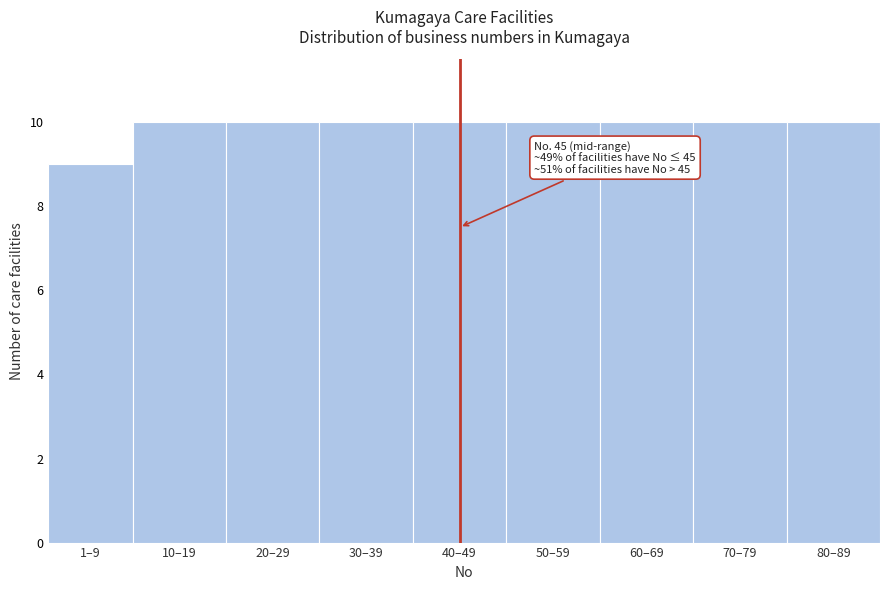

Reading left to right, extract all data points from this chart.

9	10	10	10	10	10	10	10	10